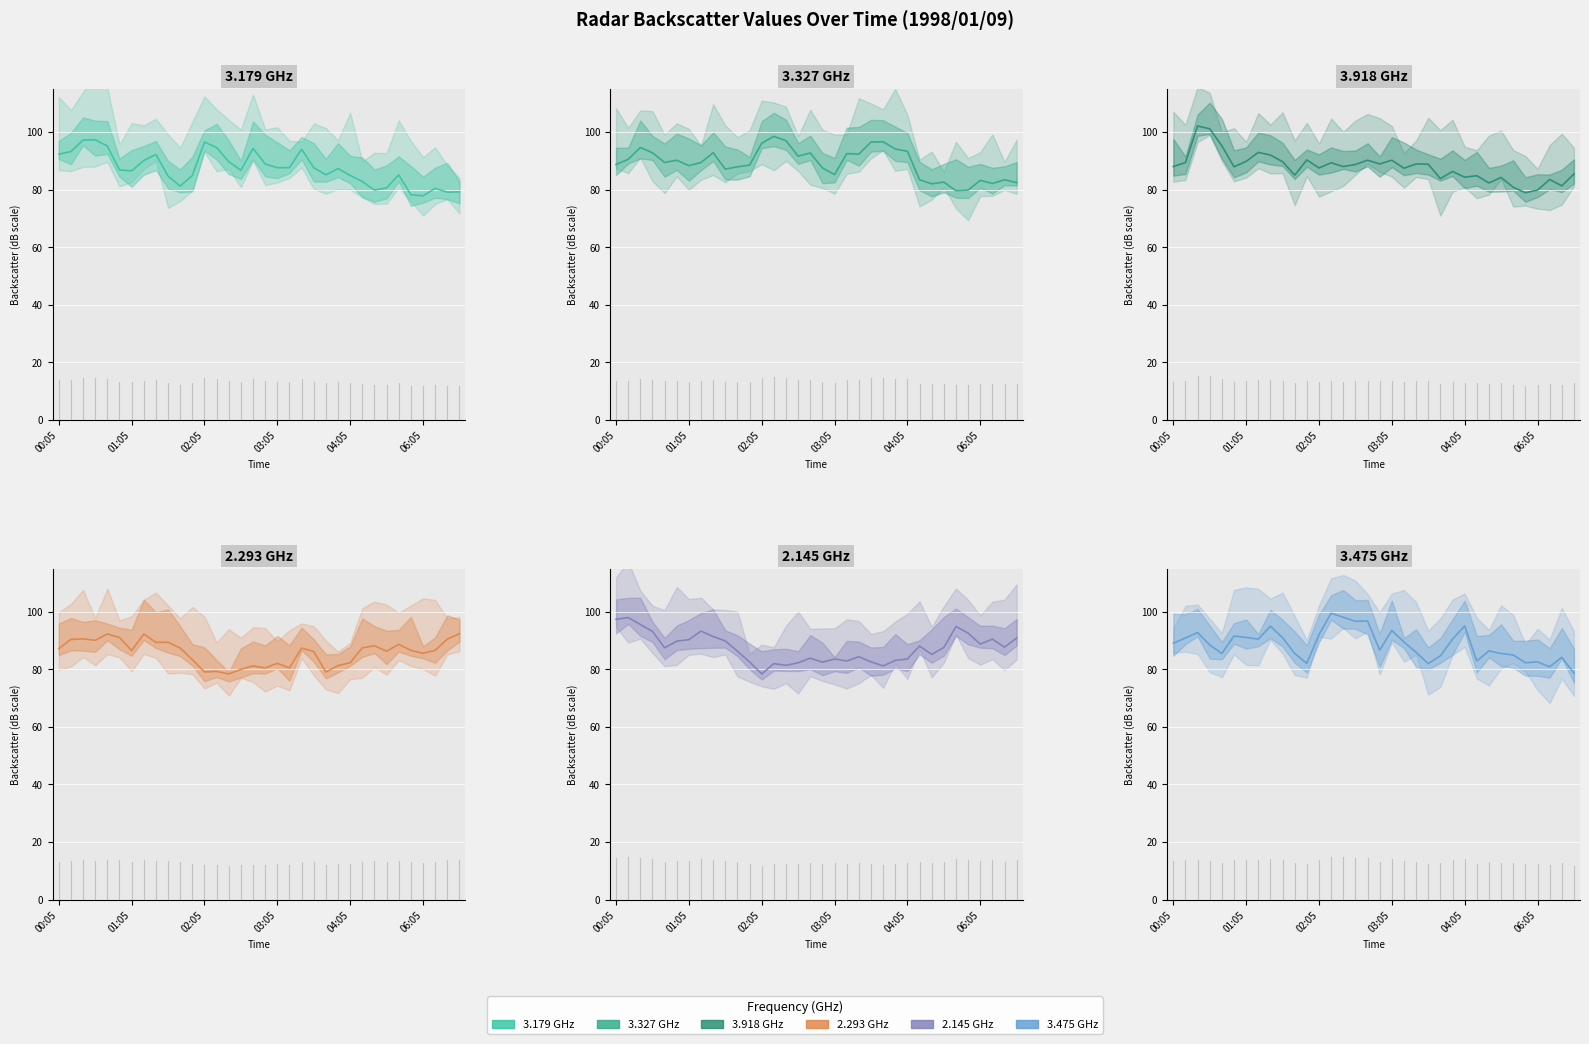

How many lines are shown in the chart?

6